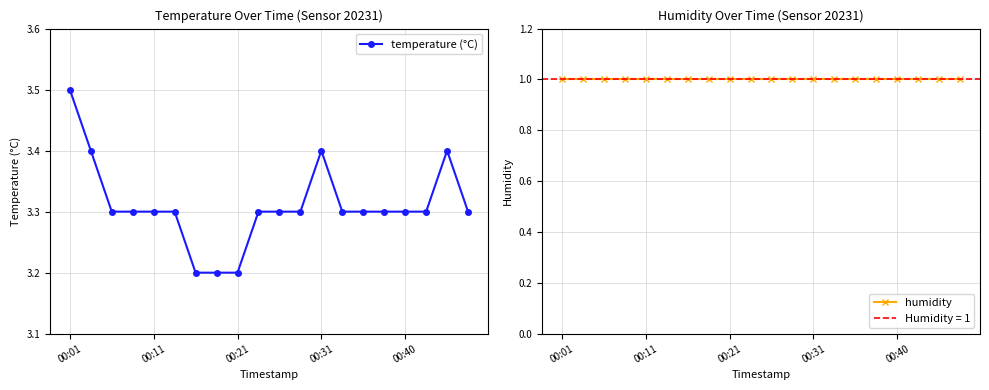

Count the temperature (°C) values in the range 3 to 4.

20